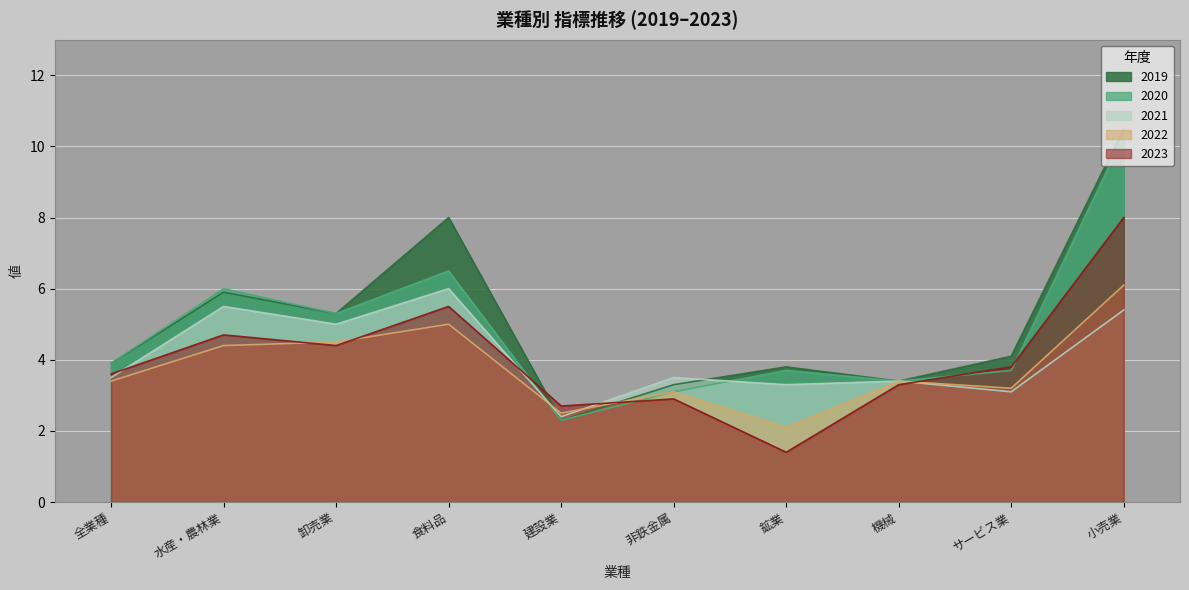

True or false: 2019 and 2023 intersect in this chart.

True